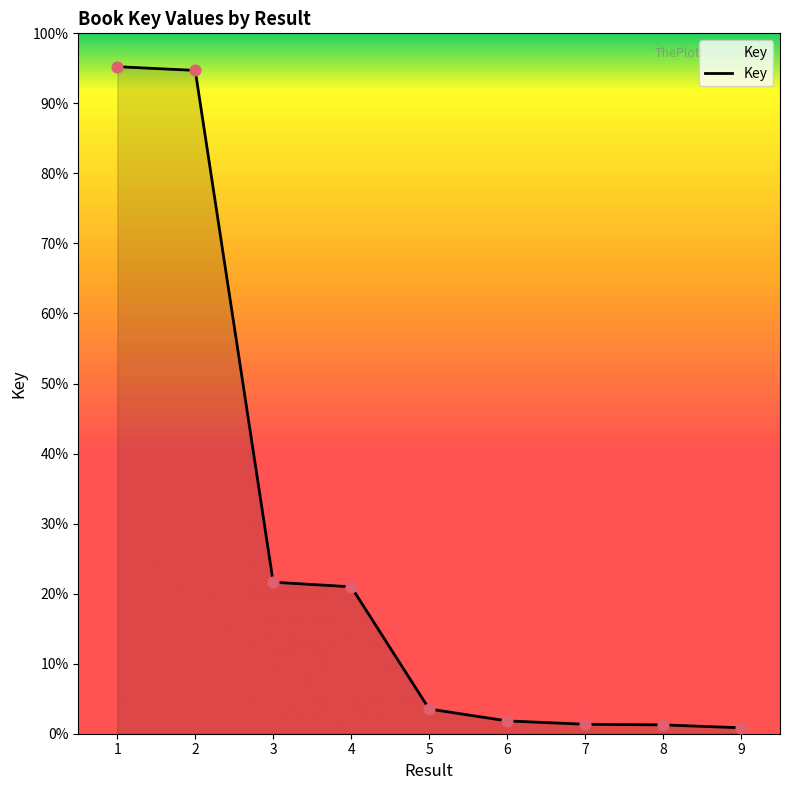

Which has a higher value, 9 or 5?

5